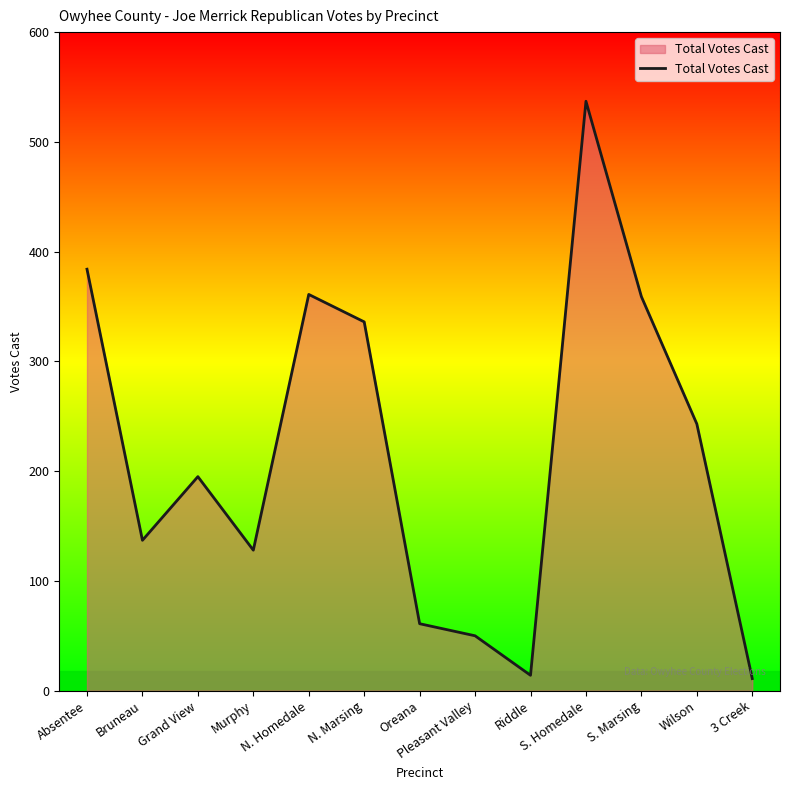

How many values are below 195?

6